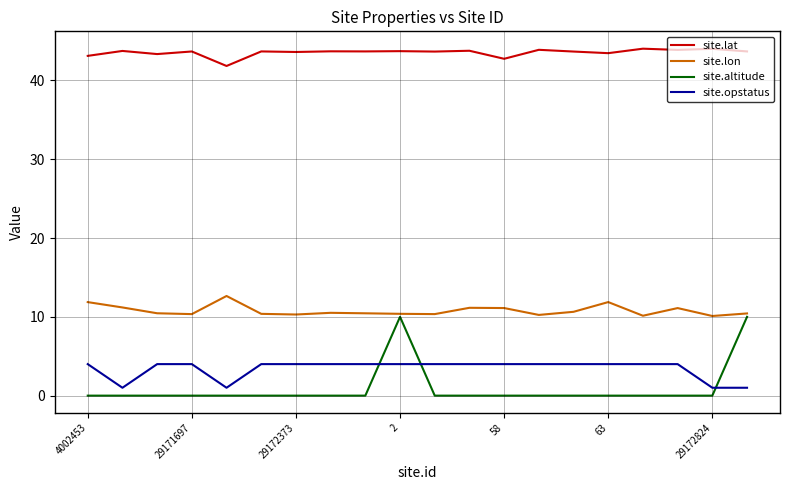

What is the sum of all site.lon values?

215.7